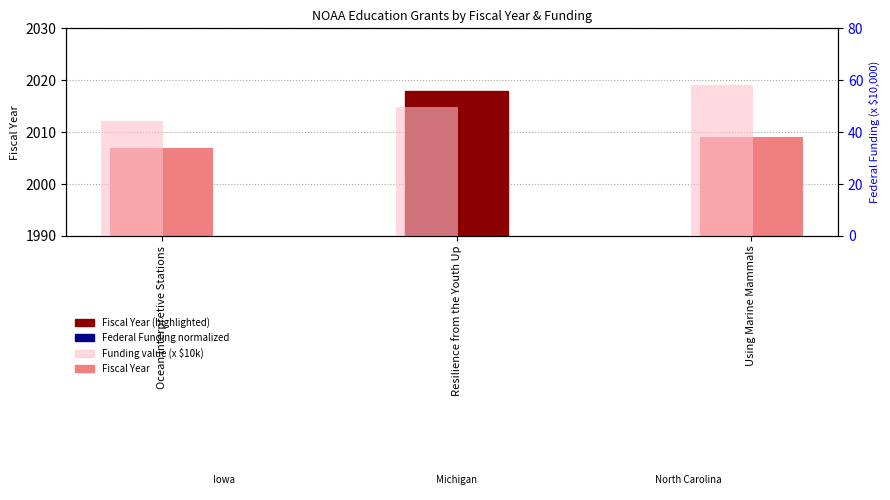

How many data points in Federal Funding (x $10k) are above 49?

2